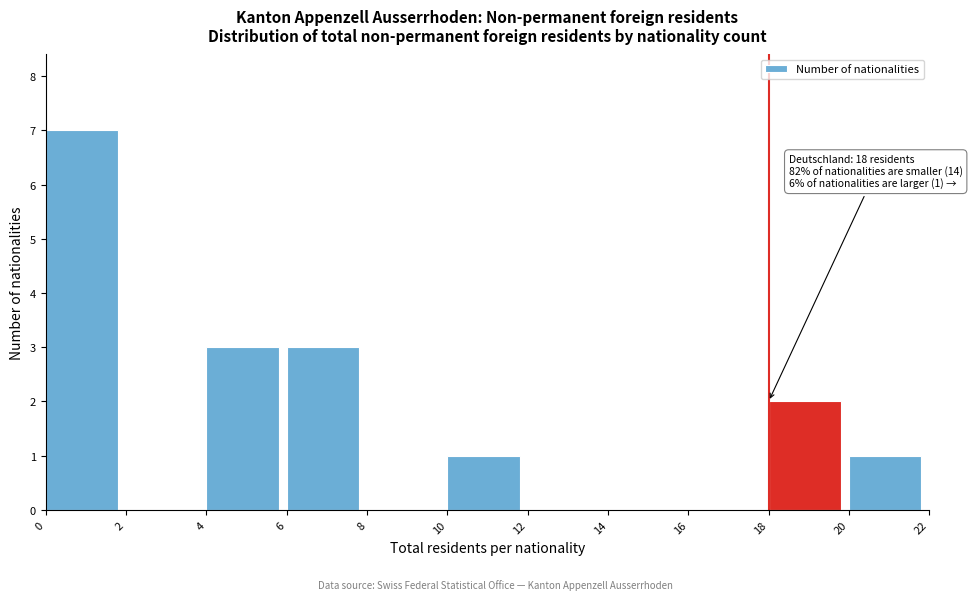

Which range on the x-axis has the tallest bar?

0 to 2